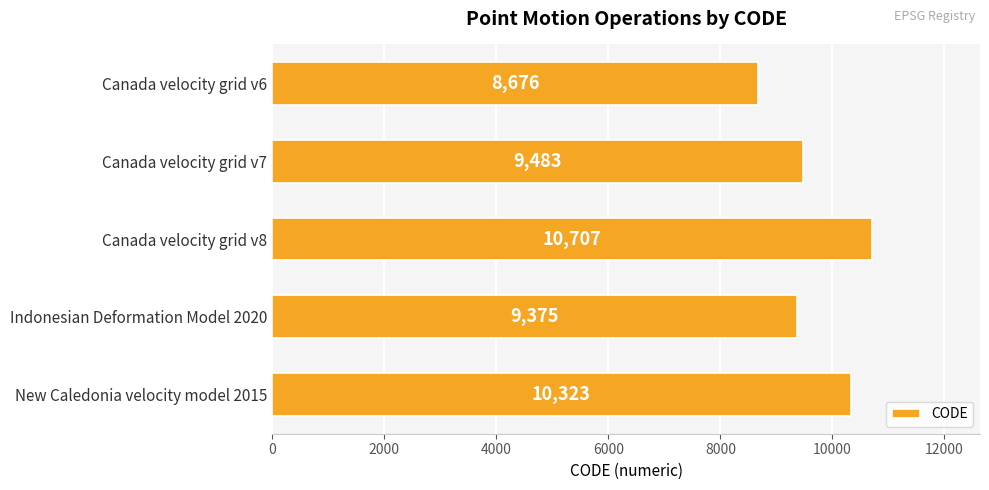

Reading top to bottom, extract all data points from this chart.

Canada velocity grid v6=8676	Canada velocity grid v7=9483	Canada velocity grid v8=10707	Indonesian Deformation Model 2020=9375	New Caledonia velocity model 2015=10323